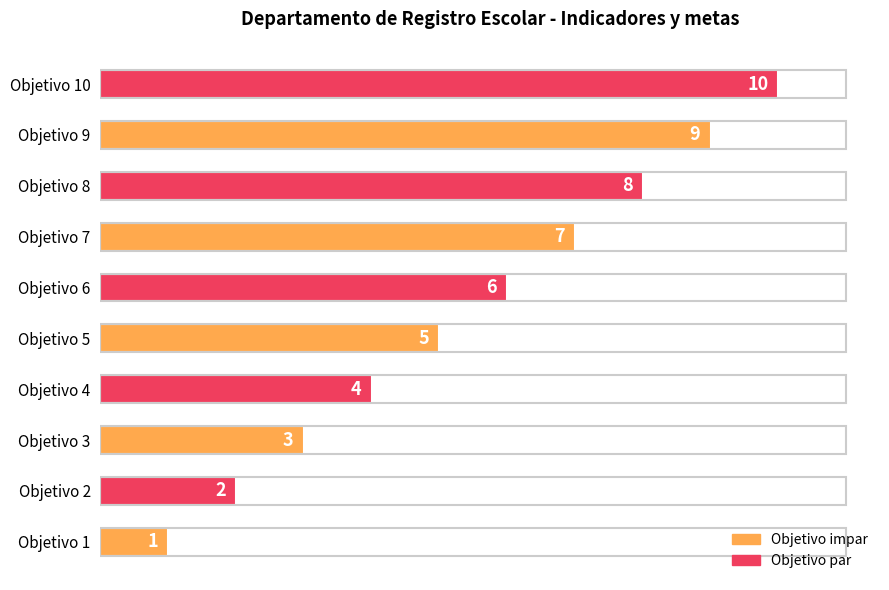

Rank the categories by value from highest to lowest.

Objetivo 10, Objetivo 9, Objetivo 8, Objetivo 7, Objetivo 6, Objetivo 5, Objetivo 4, Objetivo 3, Objetivo 2, Objetivo 1